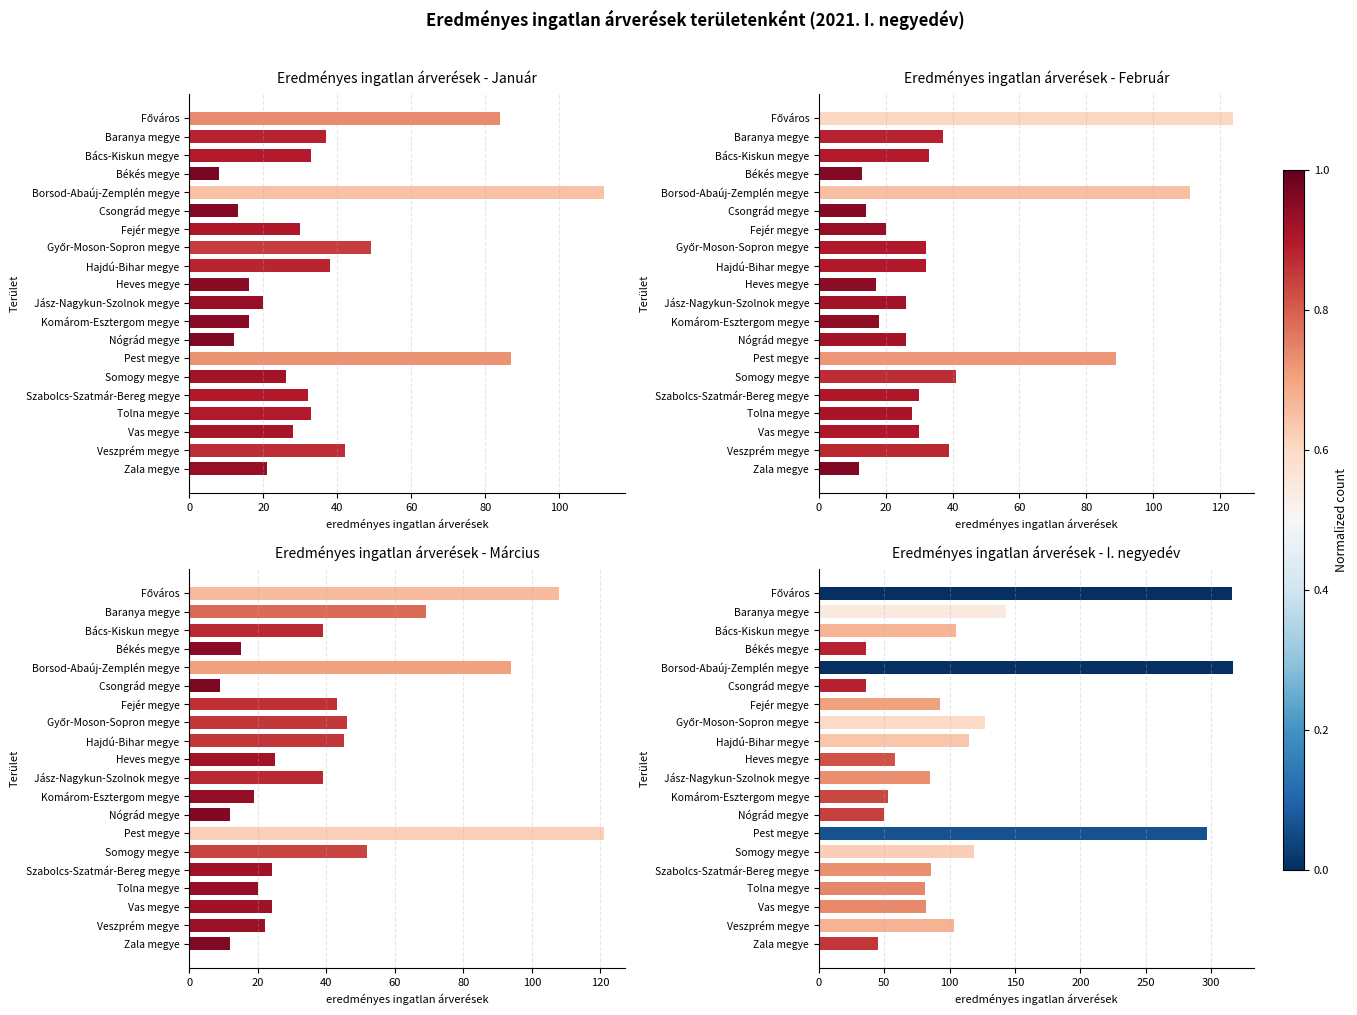

Which series has the largest total across all categories?

2021. I. negyedév